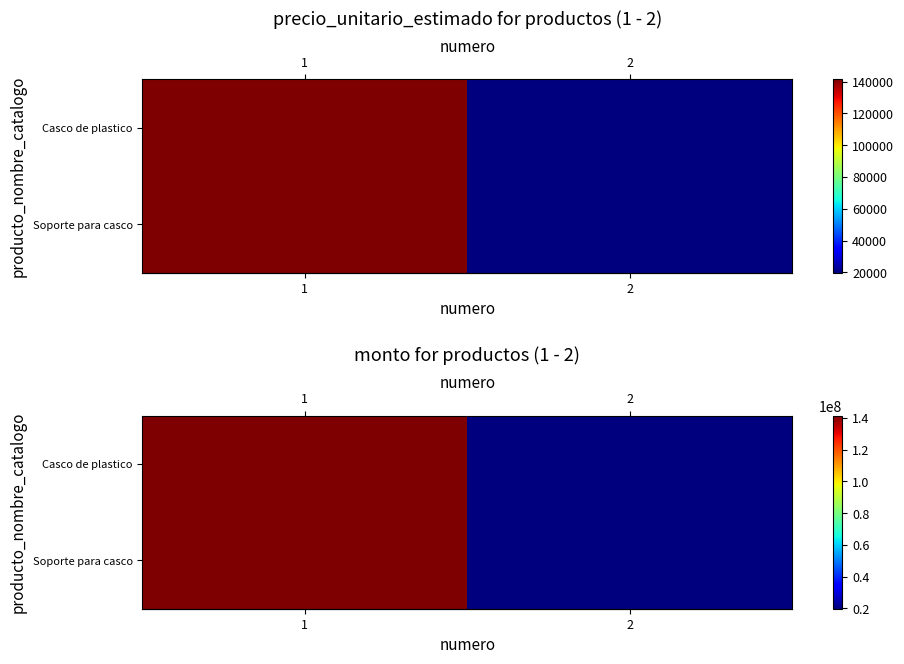

What is the difference between the row_0 values at 1 and 2?

121553000